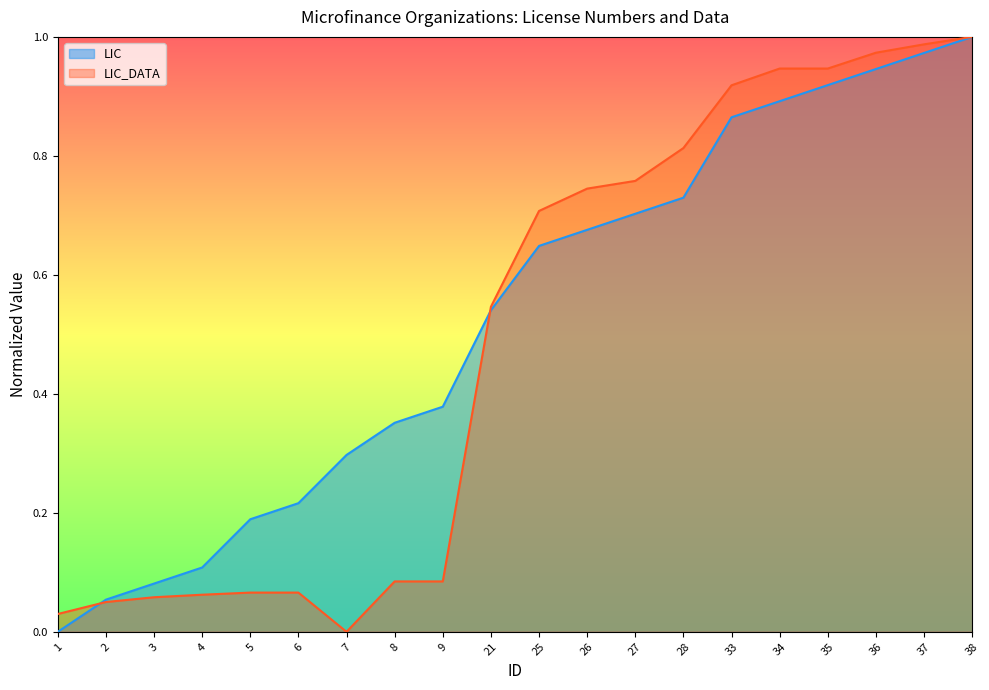

Which series ends up on top after the final intersection of LIC and LIC_DATA?

LIC_DATA